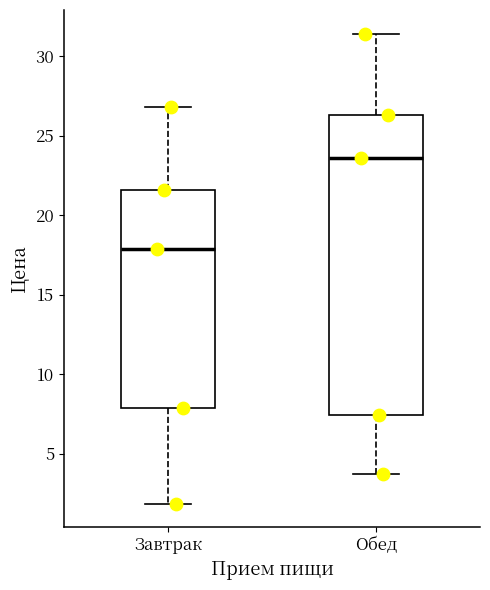

Where does the median line of the box for Обед sit on the y-axis? The values are not printed on the chart, so give them approximately, as read against the axis.

23.5